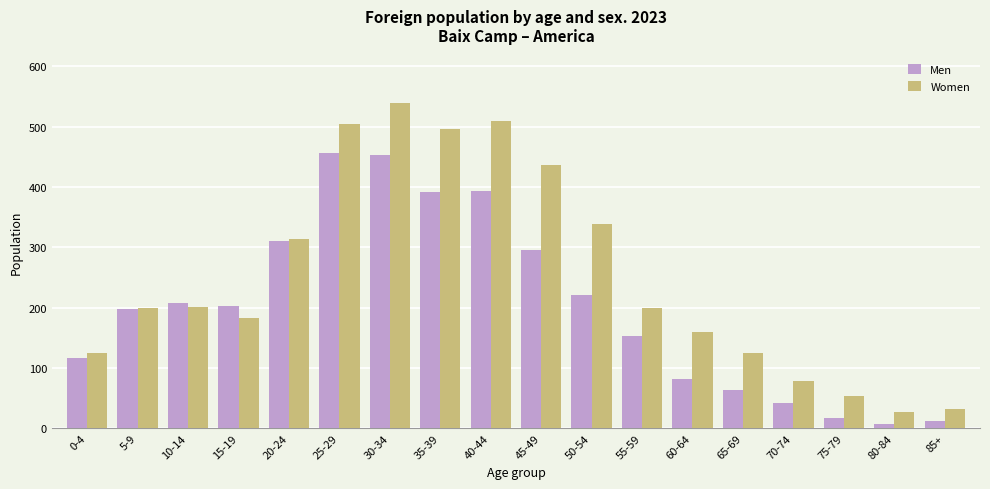

What is the difference between the maximum and minimum values in the Men series?

450